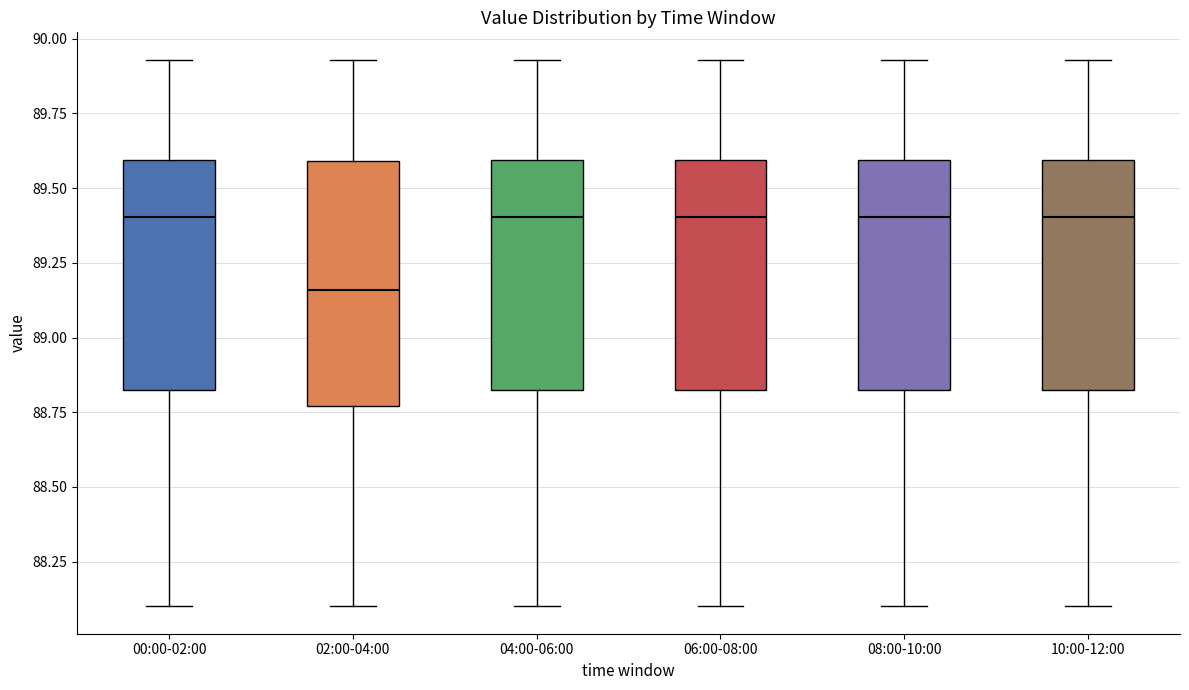

Where does the median line of the box for 08:00-10:00 sit on the y-axis? The values are not printed on the chart, so give them approximately, as read against the axis.

89.40